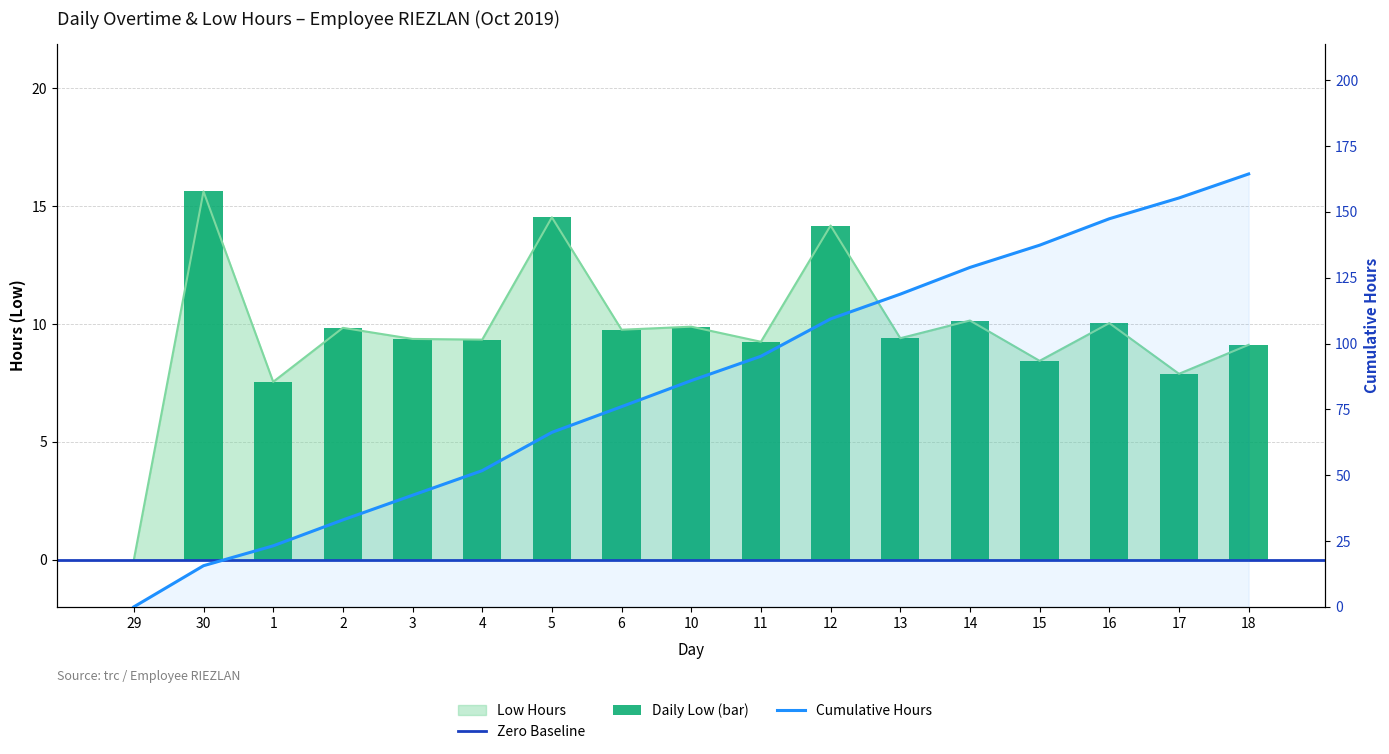

What is the average value of the Cumulative series?

85.3